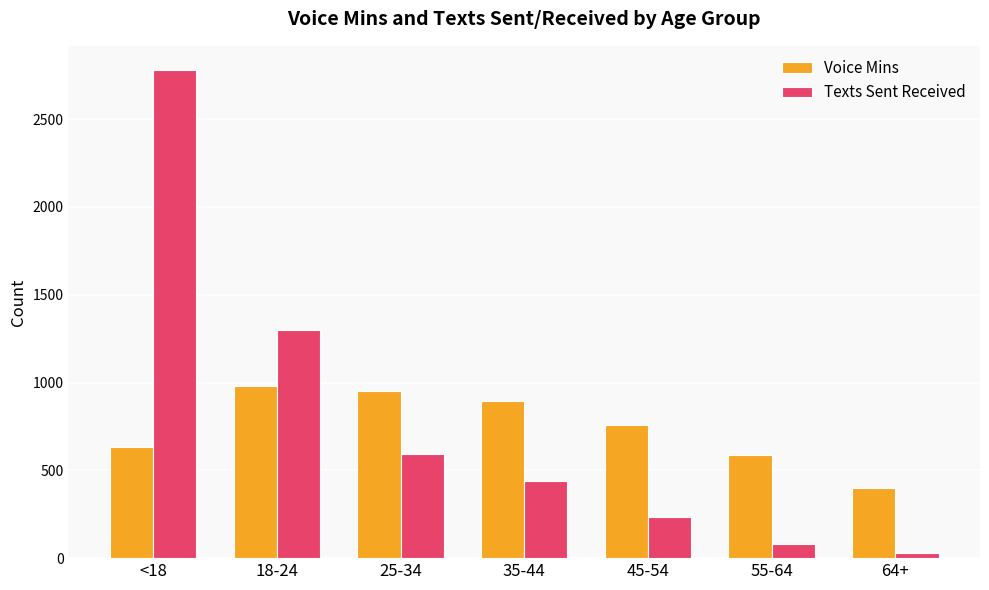

Which series has the largest range (max minus min)?

Texts Sent Received